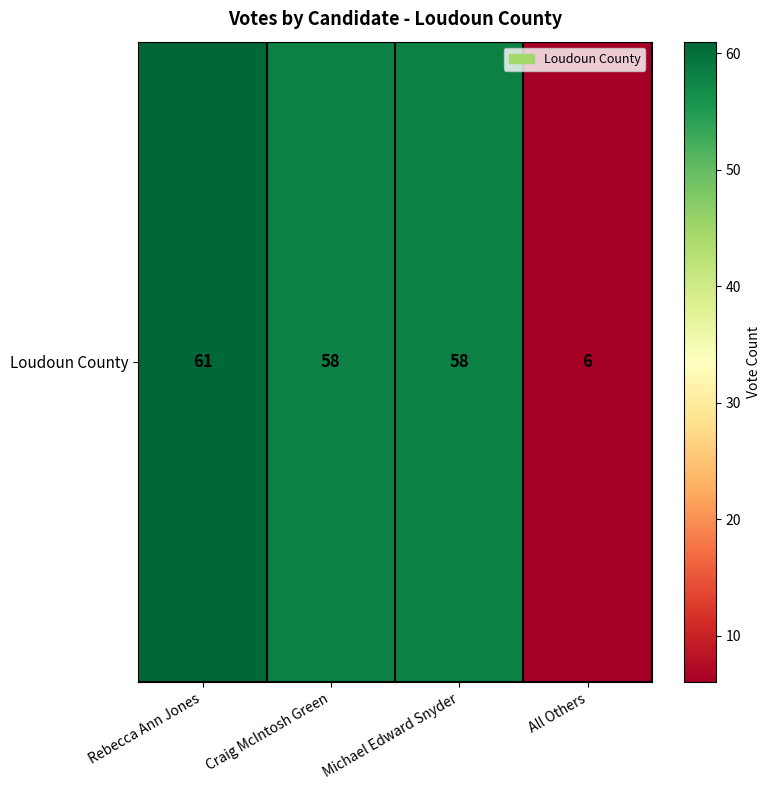

What is the difference between the values at All Others and Michael Edward Snyder?

52